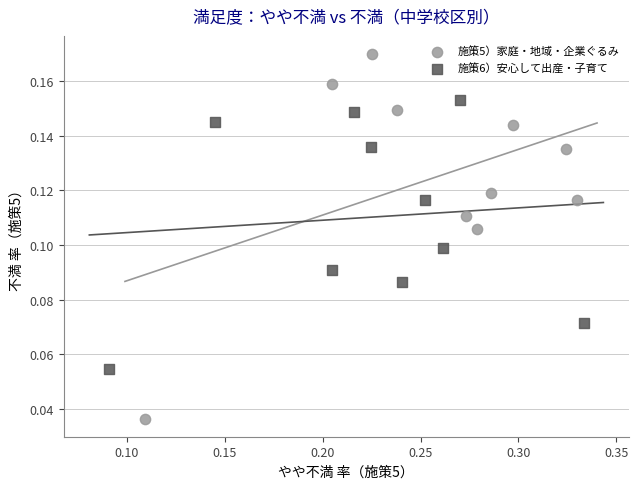

Which series has the largest Y range (max minus min)?

施策5）家庭・地域・企業ぐるみ